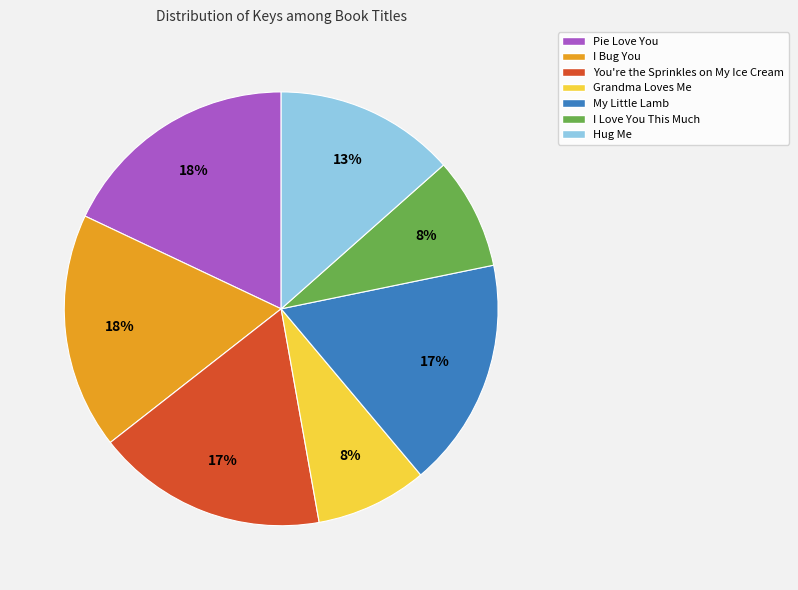

Which has a higher value, My Little Lamb or Grandma Loves Me?

My Little Lamb